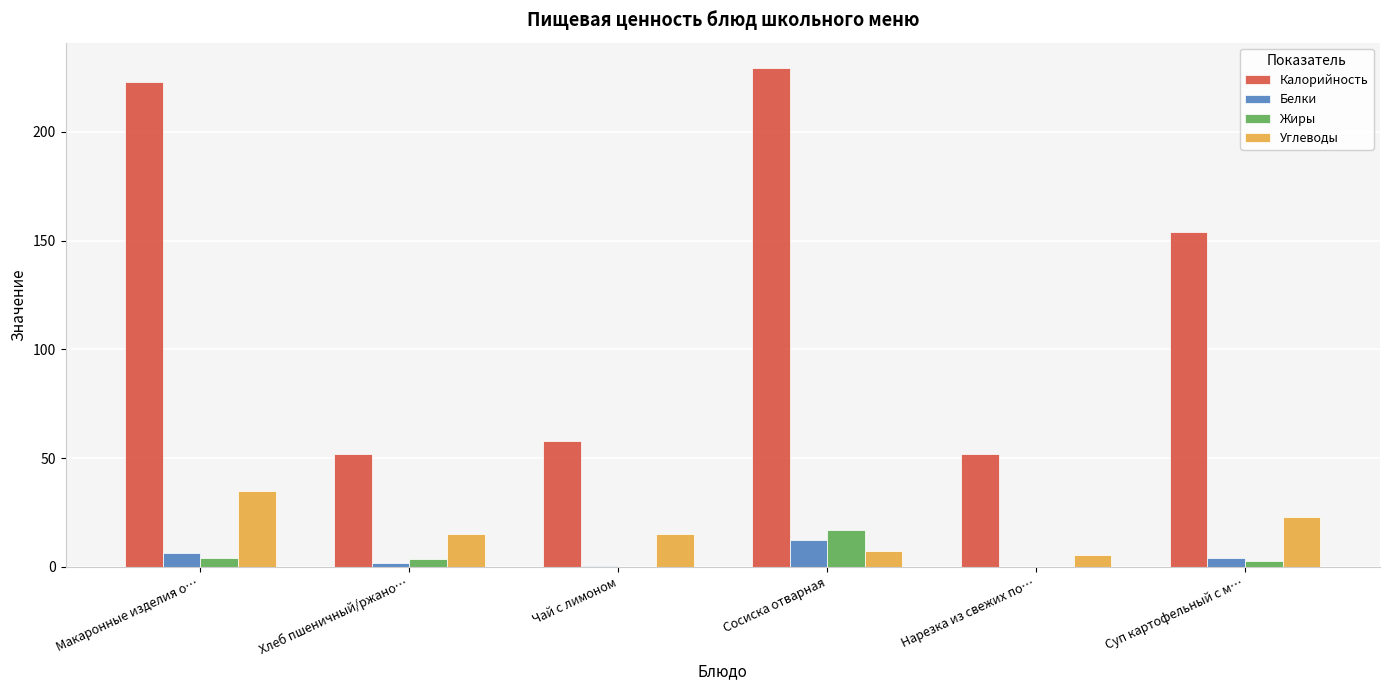

What is the maximum value for Жиры?

17.0